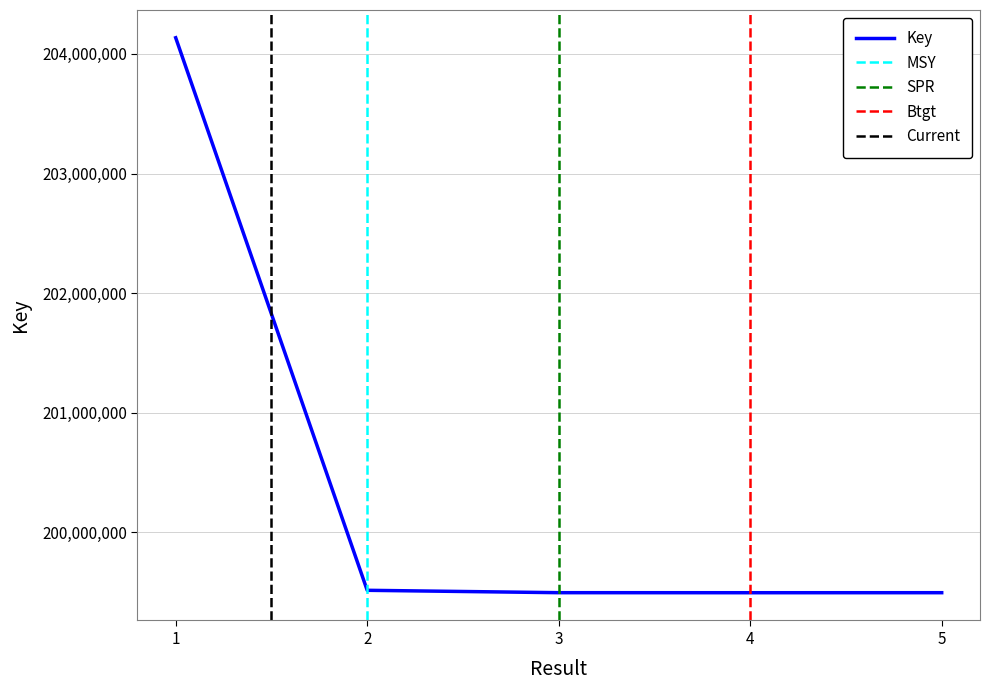

What is the change in value from 2 to 3?

-19930